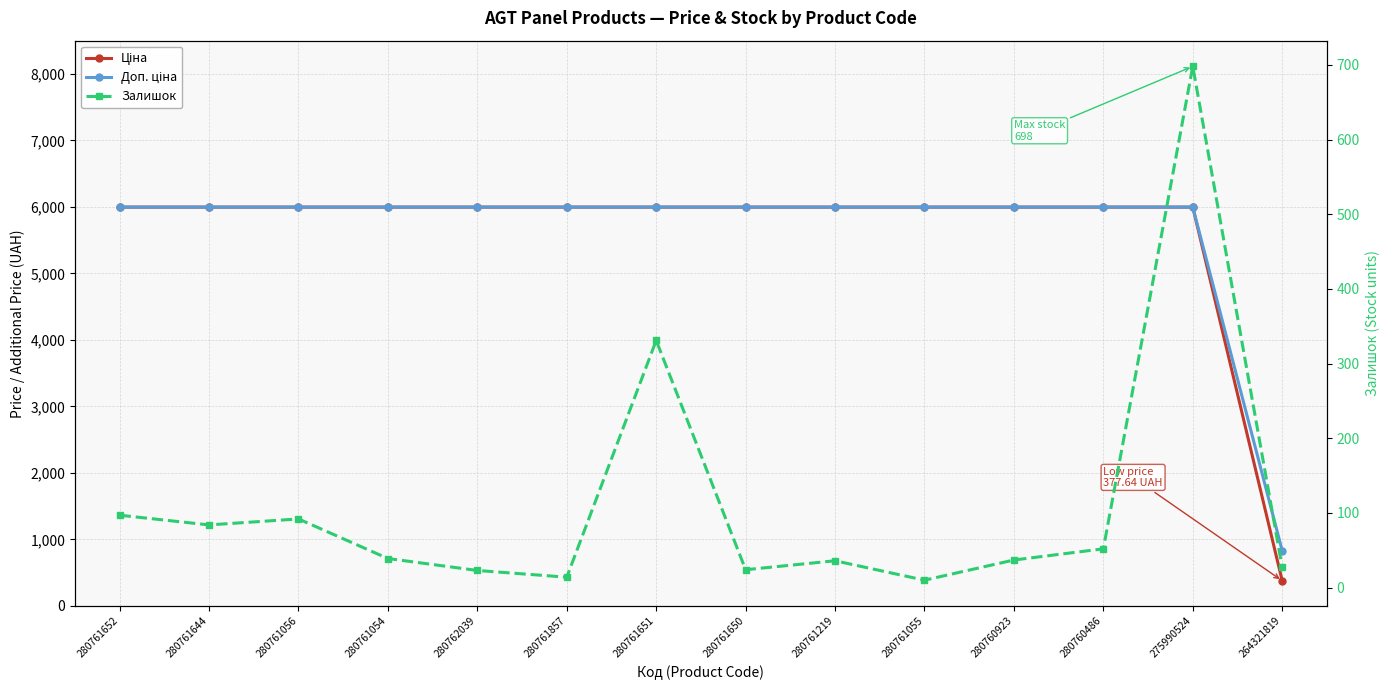

Where is the first local maximum for Залишок?

280761056